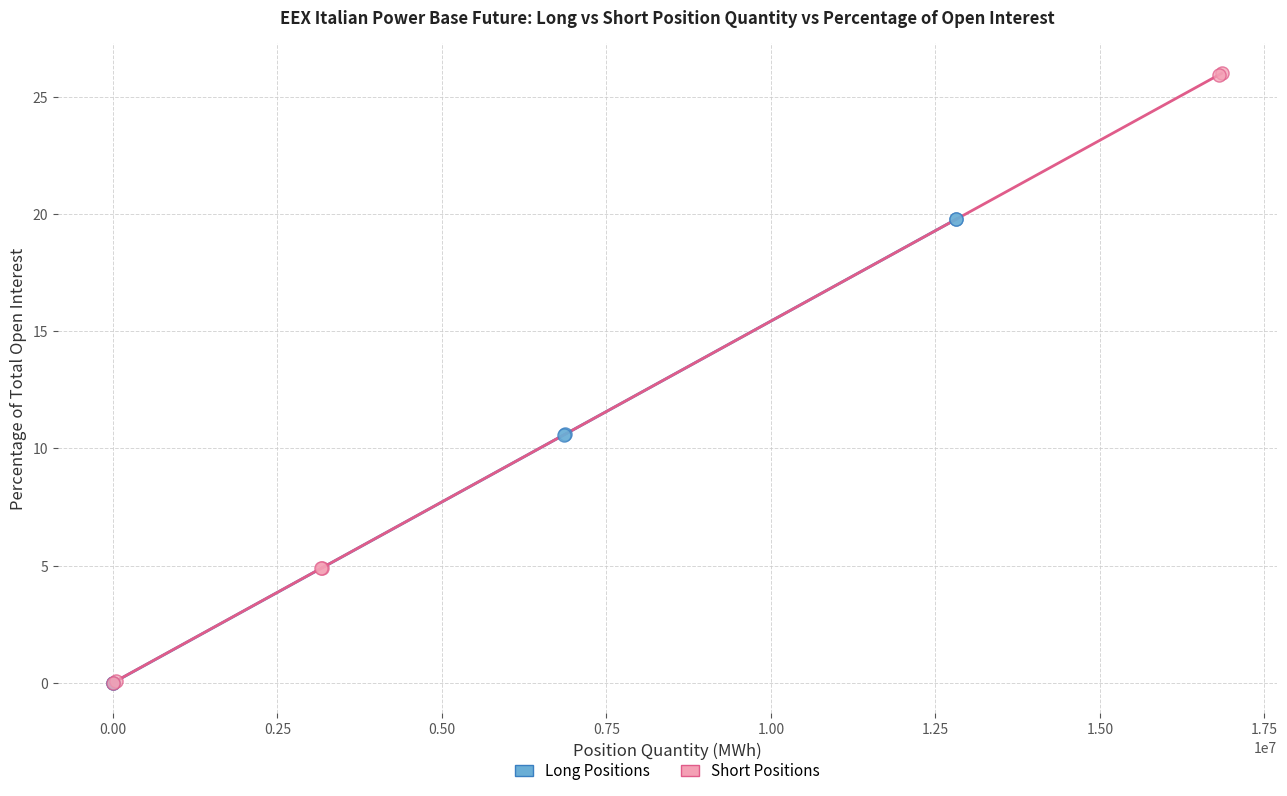

Which series contains the highest Y value?

Short Positions